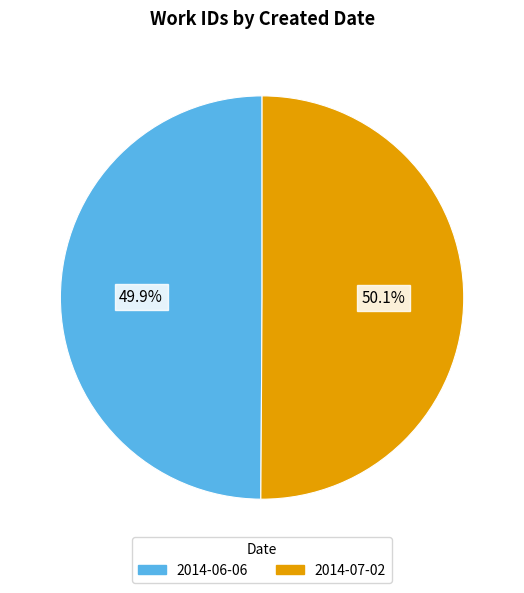

Count the number of slices in the pie.

2